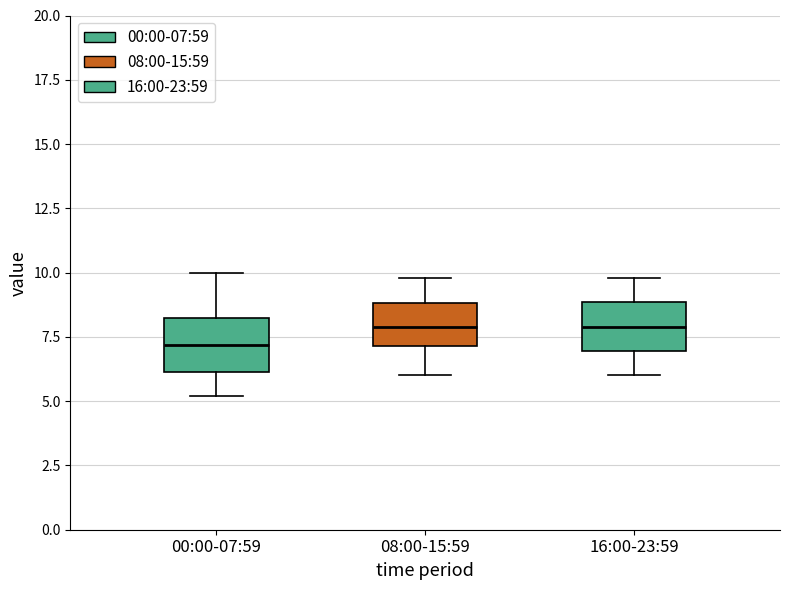

Reading left to right, transcribe this box plot: for each box, give where its median line is, the range the box spans, and where its two whiskers end, as read against the y-axis. The values are not printed on the chart, so give them approximately, as read against the axis.

00:00-07:59: median 7.0, box 6.0 to 8.5, whiskers 5.0 to 10.0
08:00-15:59: median 8.0, box 7.0 to 9.0, whiskers 6.0 to 10.0
16:00-23:59: median 8.0, box 7.0 to 9.0, whiskers 6.0 to 10.0